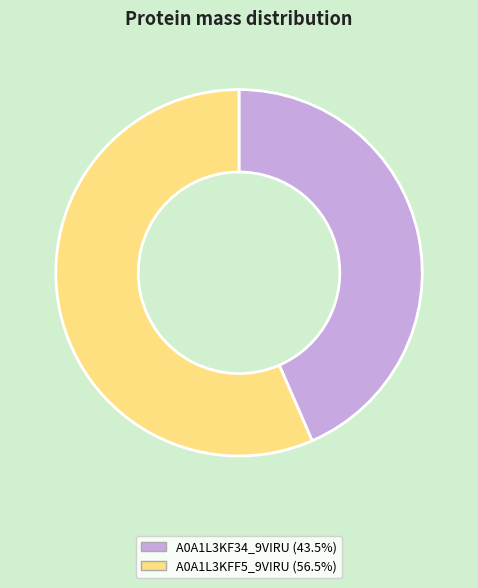

Does any single category account for the majority?

Yes